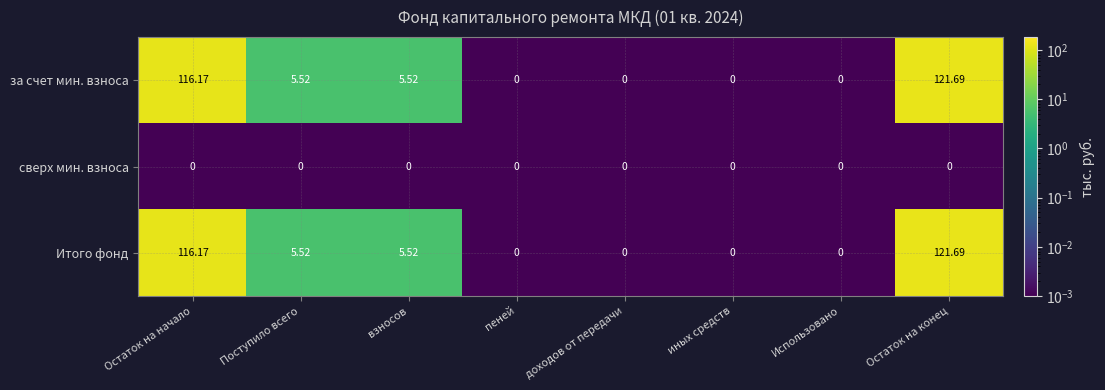

At which category is the sum across all series the highest?

Остаток на конец